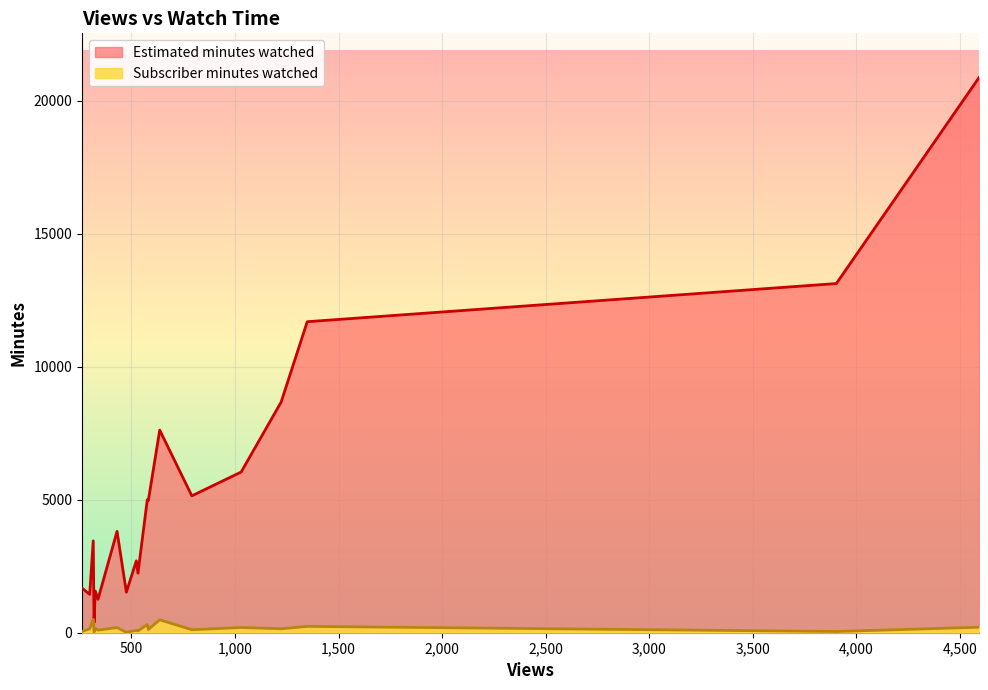

What is the sum of all Estimated minutes watched values?

104012